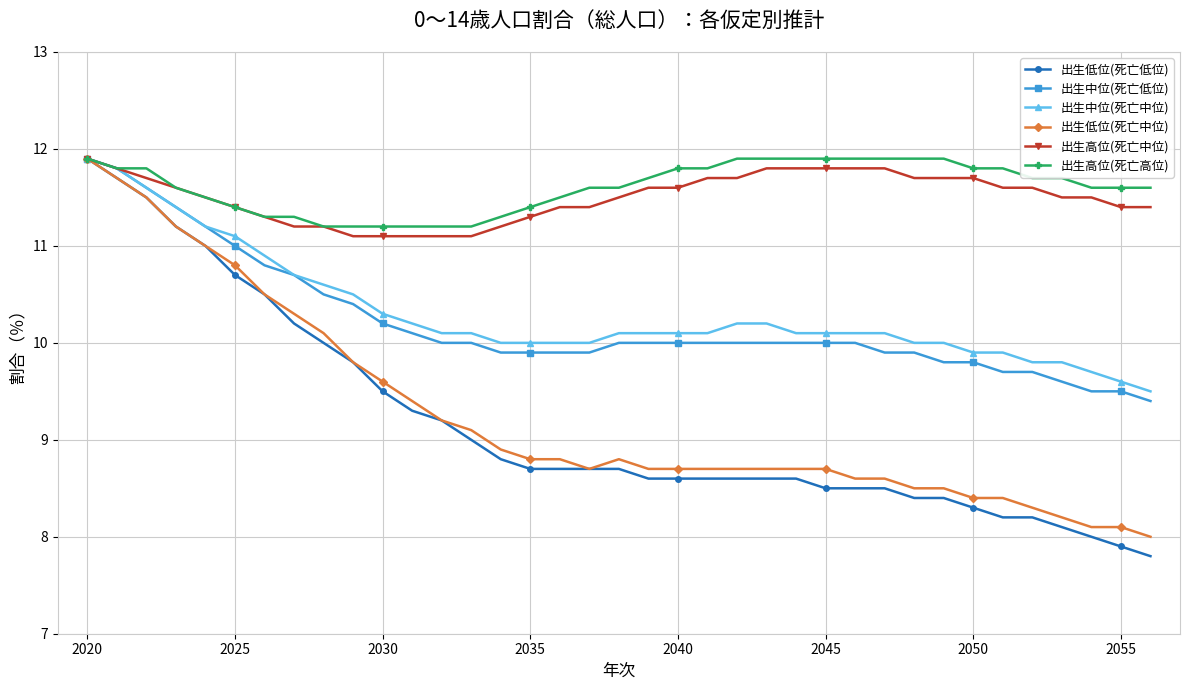

What is the difference between the maximum and minimum values in the 出生高位(死亡中位) series?

0.8